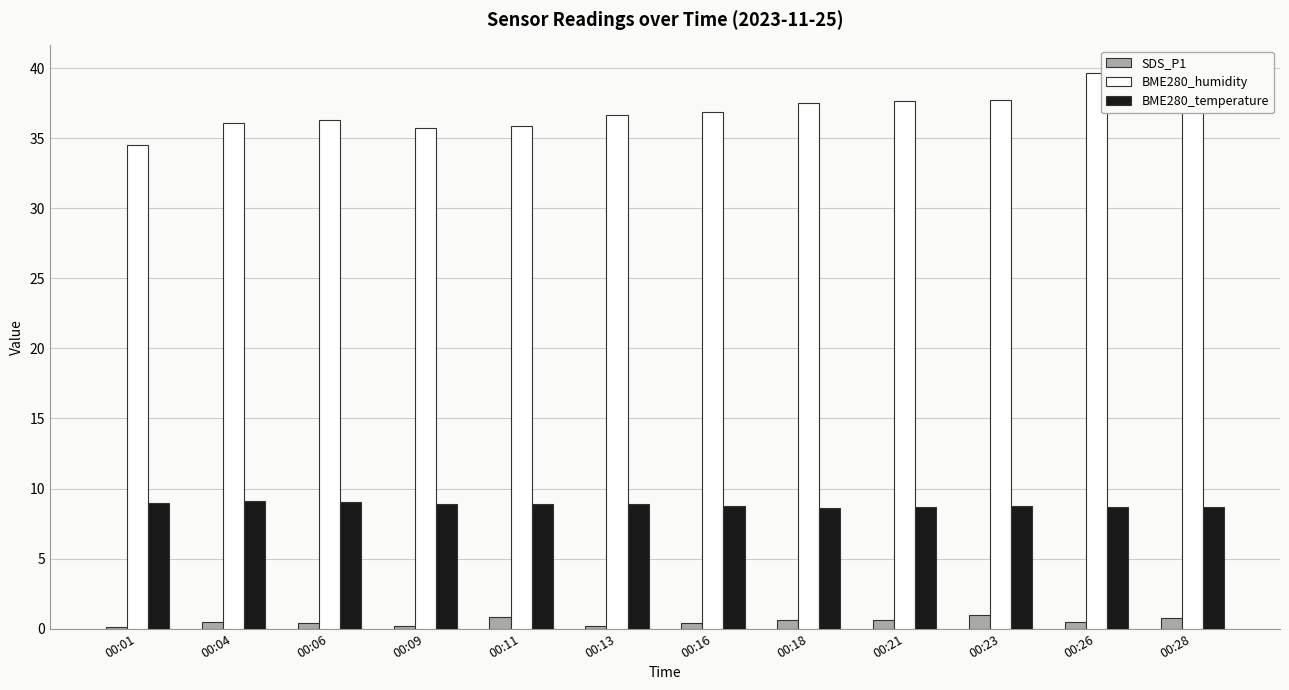

What is the highest value of the BME280_temperature series?

9.1